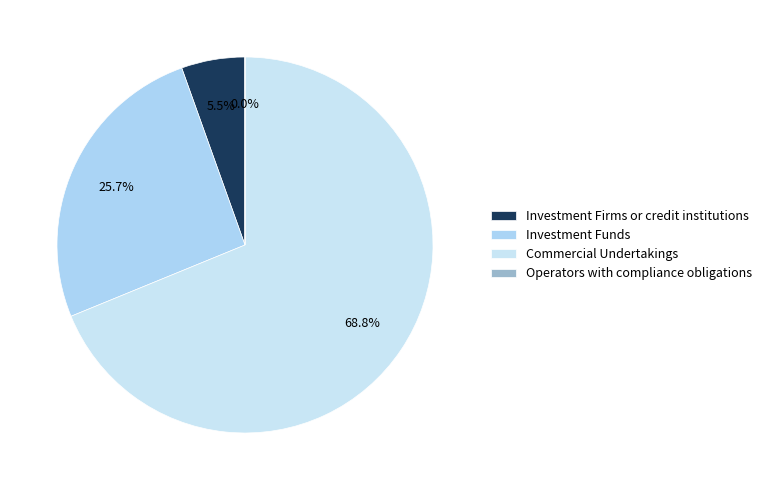

The Investment Firms or credit institutions slice represents 1% of the pie. True or false?

False